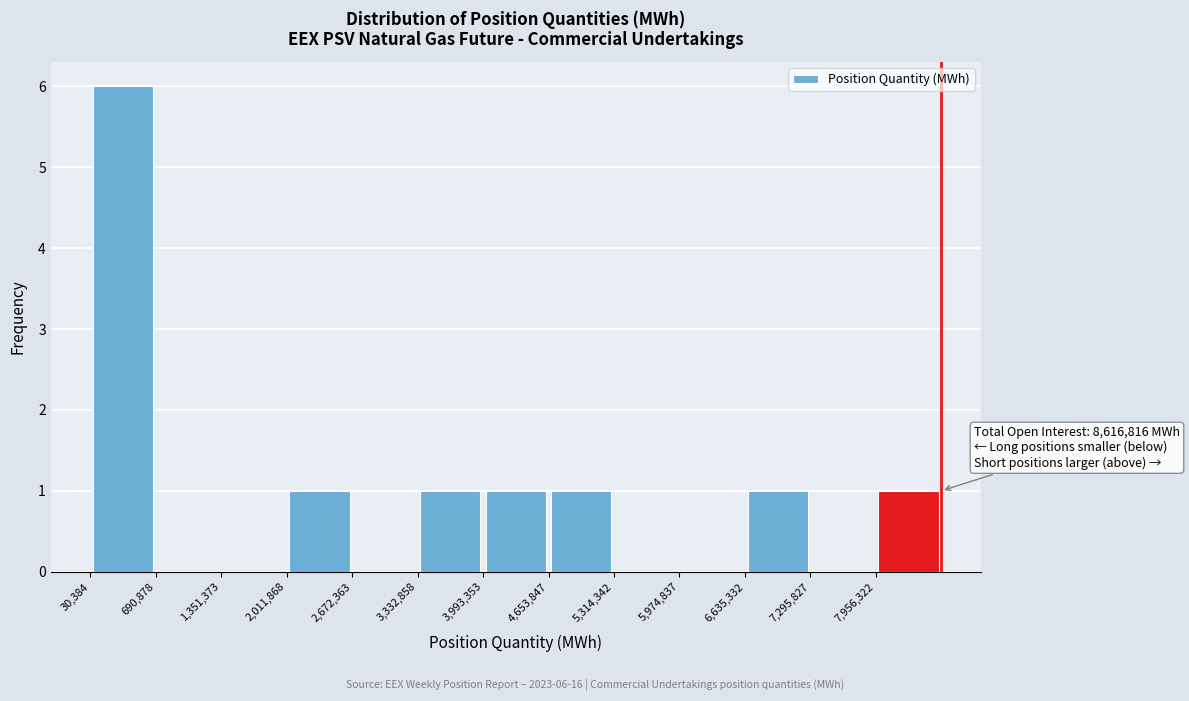

Which range on the x-axis has the tallest bar?

0 to 700000